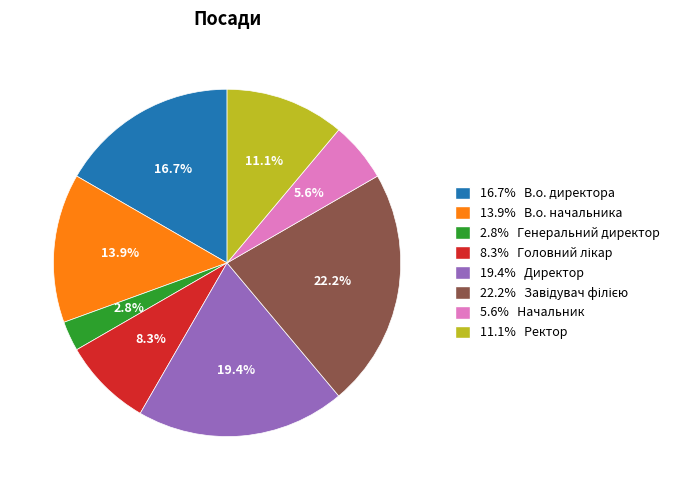

To the nearest percent, what is the average slice percentage?

12%